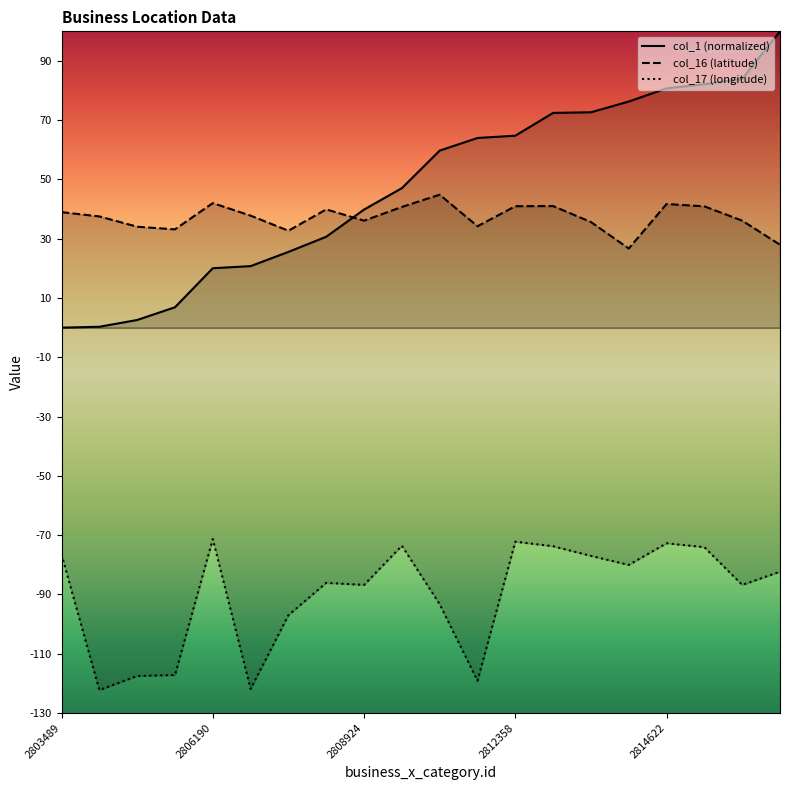

What is the minimum value shown in the chart?

-122.3